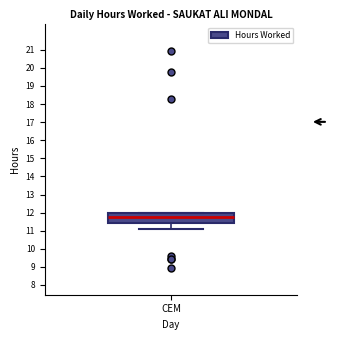

Read this box plot against the y-axis: the position of the median line, the range covered by the box, and the ends of both whiskers. The values are not printed on the chart, so give them approximately, as read against the axis.

median 11.8, box 11.5 to 12.0, whiskers 11.1 to 12.0 (just above the box's upper edge)